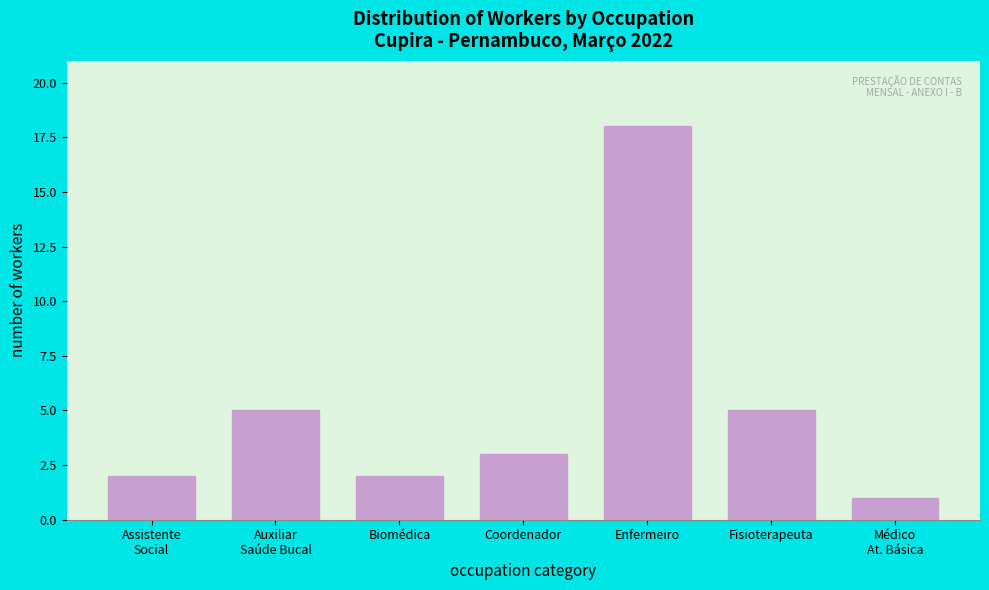

Reading right to left, list all the values displayed in this chart.

1	5	18	3	2	5	2